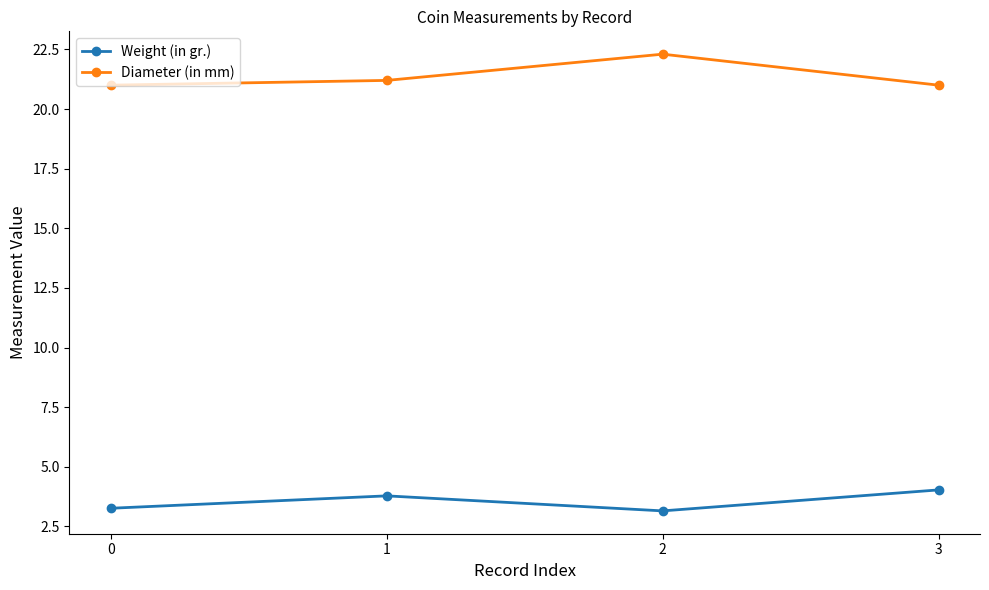

True or false: Weight (in gr.) has a value of 2.6 at 3.

False